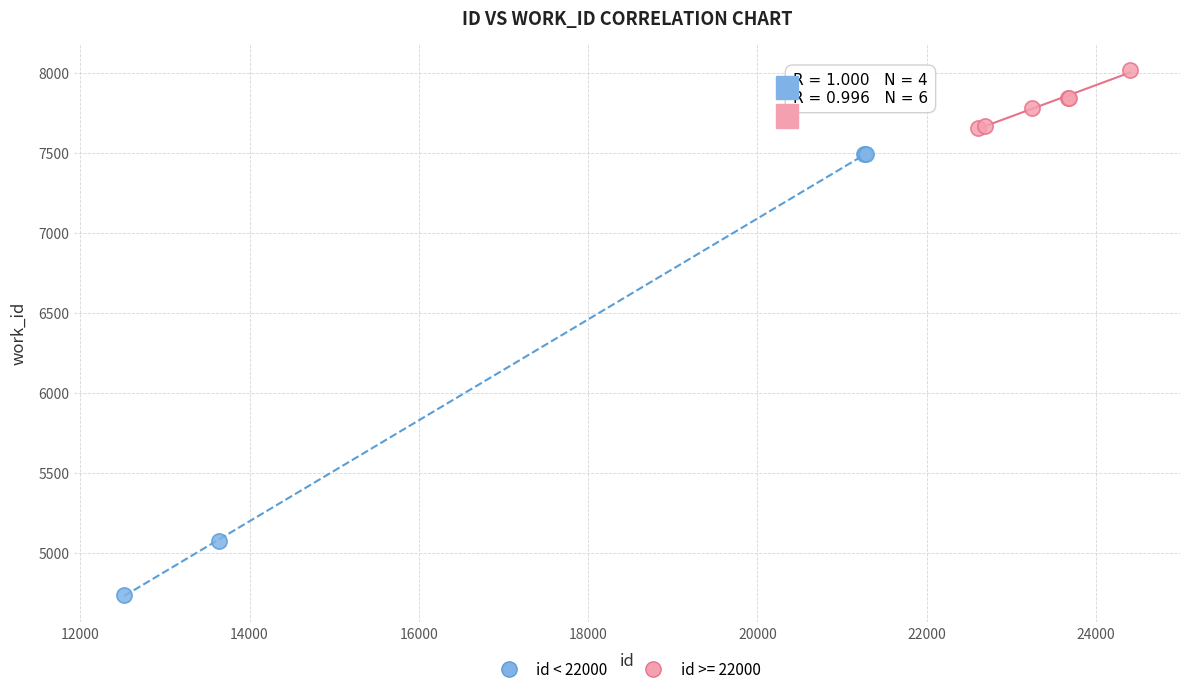

Which series has the largest Y range (max minus min)?

id < 22000